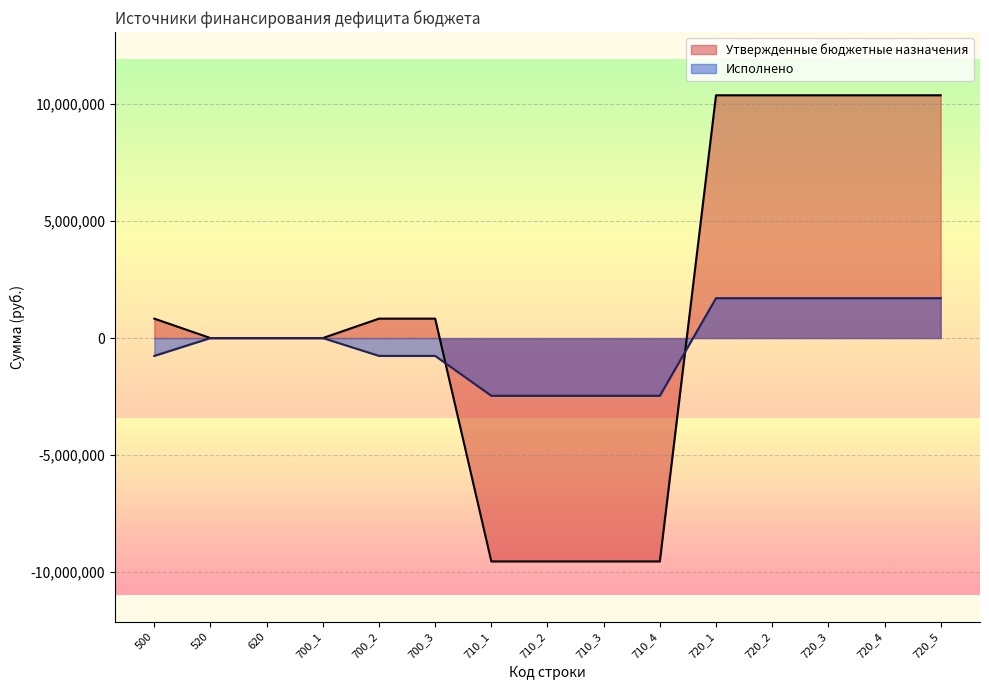

Reading right to left, list all the values displayed in this chart.

Утвержденные бюджетные назначения: 10366377.5	10366377.5	10366377.5	10366377.5	10366377.5	-9537000.0	-9537000.0	-9537000.0	-9537000.0	829377.5	829377.5	0.0	0.0	0.0	829377.5
Исполнено: 1703377.1	1703377.1	1703377.1	1703377.1	1703377.1	-2464349.4	-2464349.4	-2464349.4	-2464349.4	-760972.3	-760972.3	0.0	0.0	0.0	-760972.3